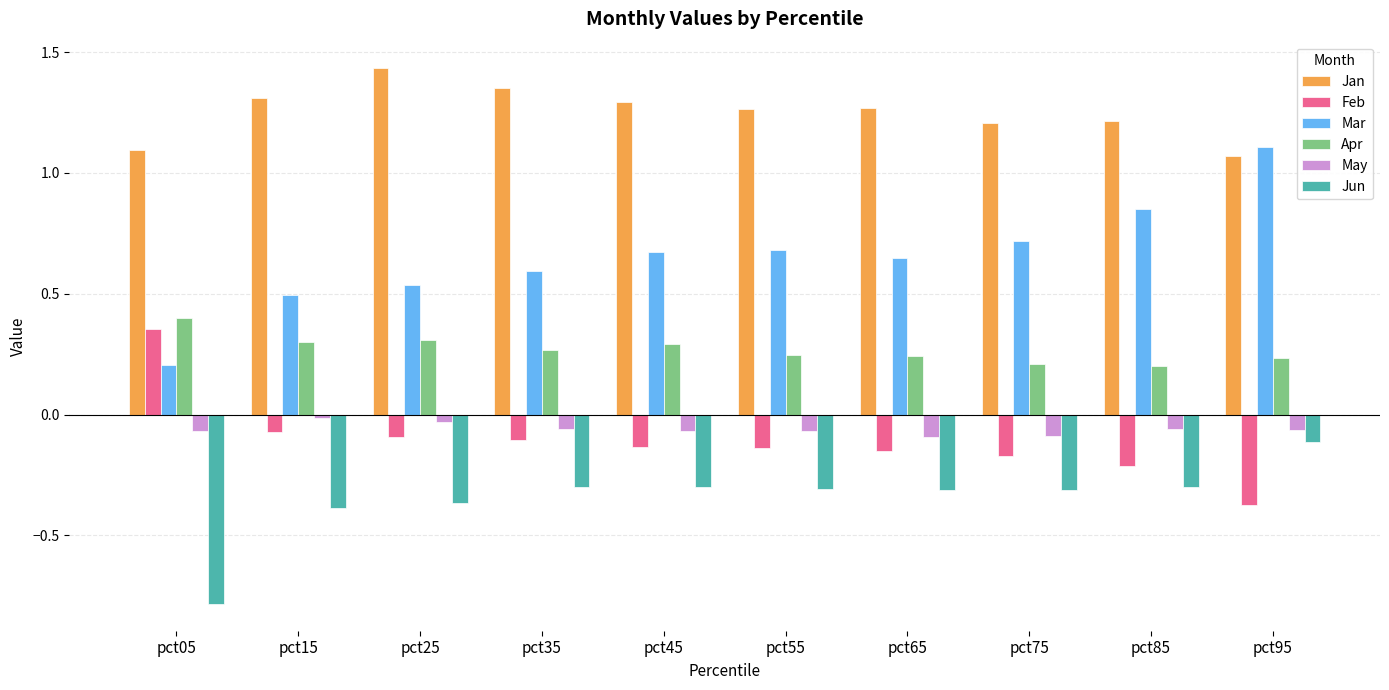

What is the sum of all May values?

-0.6